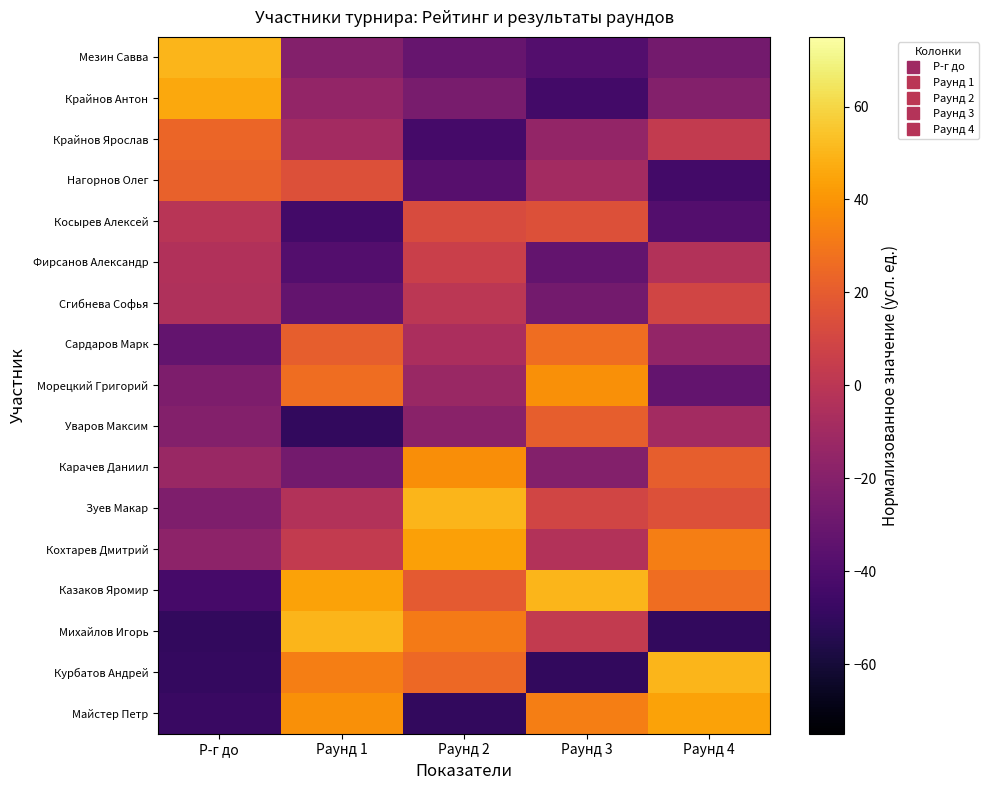

Reading left to right, list all the values displayed in this chart.

Мезин Савва: Р-г до=50.0	Раунд 1=-20.6	Раунд 2=-31.2	Раунд 3=-38.2	Раунд 4=-26.5
Крайнов Антон: Р-г до=46.1	Раунд 1=-14.7	Раунд 2=-25.0	Раунд 3=-44.1	Раунд 4=-20.6
Крайнов Ярослав: Р-г до=23.6	Раунд 1=-8.8	Раунд 2=-43.8	Раунд 3=-14.7	Раунд 4=2.9
Нагорнов Олег: Р-г до=22.0	Раунд 1=14.7	Раунд 2=-37.5	Раунд 3=-8.8	Раунд 4=-44.1
Косырев Алексей: Р-г до=-0.6	Раунд 1=-44.1	Раунд 2=12.5	Раунд 3=14.7	Раунд 4=-38.2
Фирсанов Александр: Р-г до=-4.1	Раунд 1=-38.2	Раунд 2=6.2	Раунд 3=-32.4	Раунд 4=-2.9
Сгибнева Софья: Р-г до=-4.5	Раунд 1=-32.4	Раунд 2=0.0	Раунд 3=-26.5	Раунд 4=8.8
Сардаров Марк: Р-г до=-32.7	Раунд 1=20.6	Раунд 2=-6.2	Раунд 3=26.5	Раунд 4=-14.7
Морецкий Григорий: Р-г до=-23.0	Раунд 1=26.5	Раунд 2=-12.5	Раунд 3=38.2	Раунд 4=-32.4
Уваров Максим: Р-г до=-20.6	Раунд 1=-50.0	Раунд 2=-18.8	Раунд 3=20.6	Раунд 4=-8.8
Карачев Даниил: Р-г до=-12.8	Раунд 1=-26.5	Раунд 2=37.5	Раунд 3=-20.6	Раунд 4=20.6
Зуев Макар: Р-г до=-22.5	Раунд 1=-2.9	Раунд 2=50.0	Раунд 3=8.8	Раунд 4=14.7
Кохтарев Дмитрий: Р-г до=-17.0	Раунд 1=2.9	Раунд 2=43.8	Раунд 3=-2.9	Раунд 4=32.4
Казаков Яромир: Р-г до=-43.0	Раунд 1=44.1	Раунд 2=18.8	Раунд 3=50.0	Раунд 4=26.5
Михайлов Игорь: Р-г до=-50.0	Раунд 1=50.0	Раунд 2=31.2	Раунд 3=2.9	Раунд 4=-50.0
Курбатов Андрей: Р-г до=-49.5	Раунд 1=32.4	Раунд 2=25.0	Раунд 3=-50.0	Раунд 4=50.0
Майстер Петр: Р-г до=-47.8	Раунд 1=38.2	Раунд 2=-50.0	Раунд 3=32.4	Раунд 4=44.1